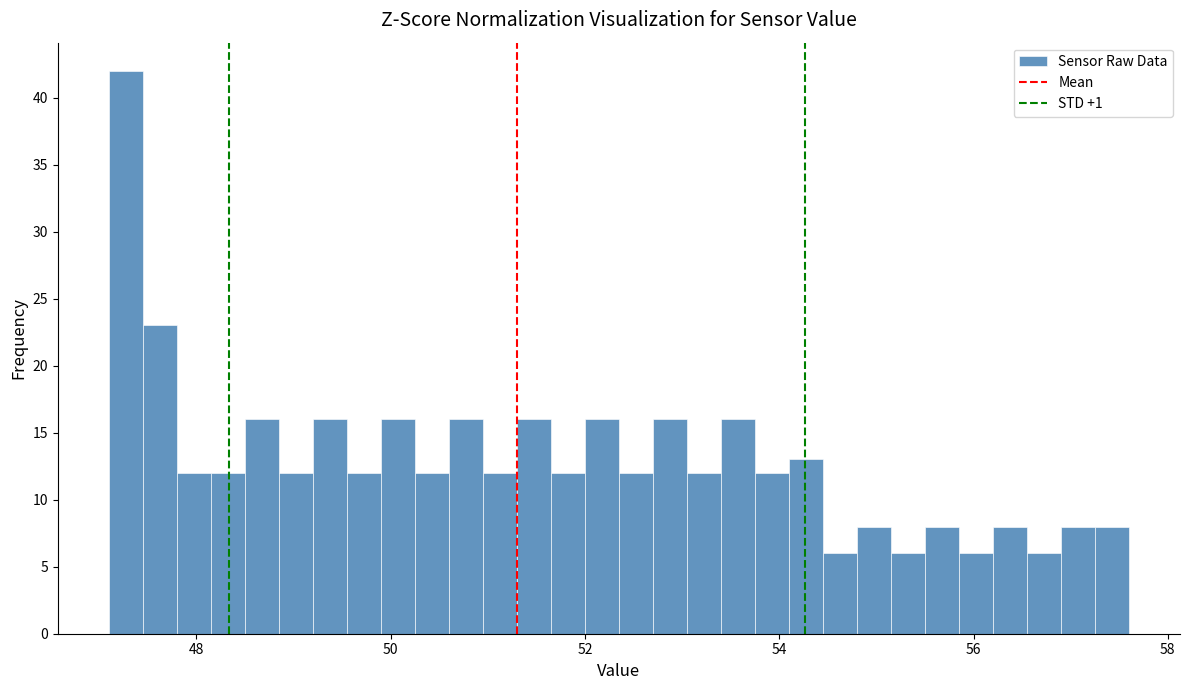

Read against the x-axis, roughly where is the centre of the tallest bar?

47.2